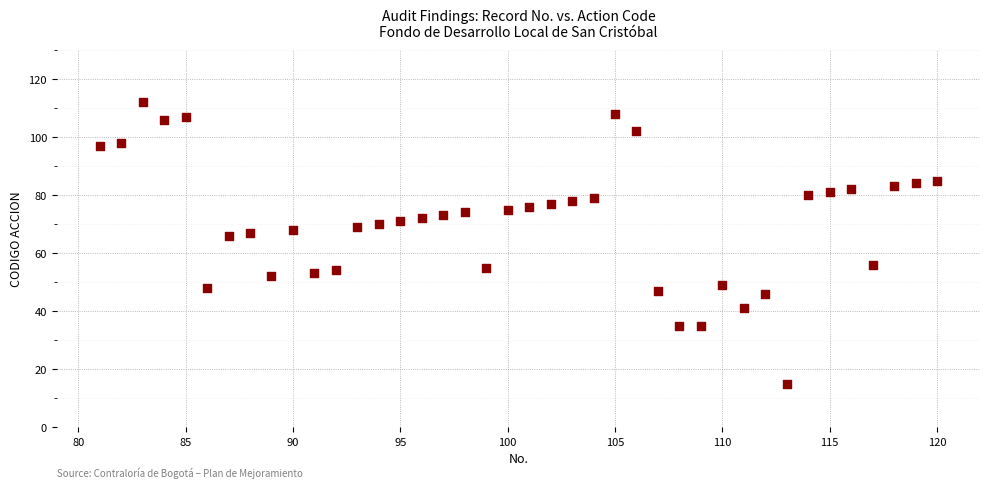

What is the range of X values (max minus min)?

39